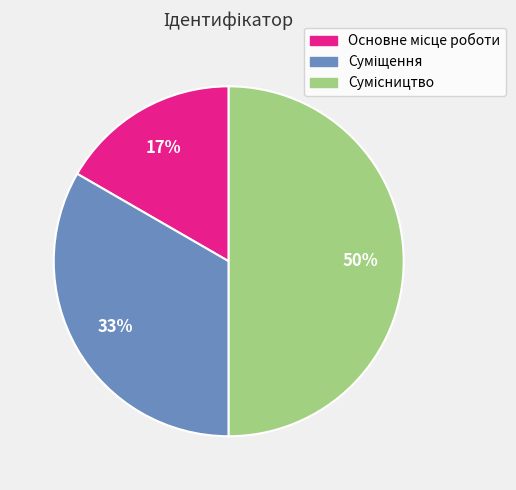

To the nearest percent, what is the average slice percentage?

33%